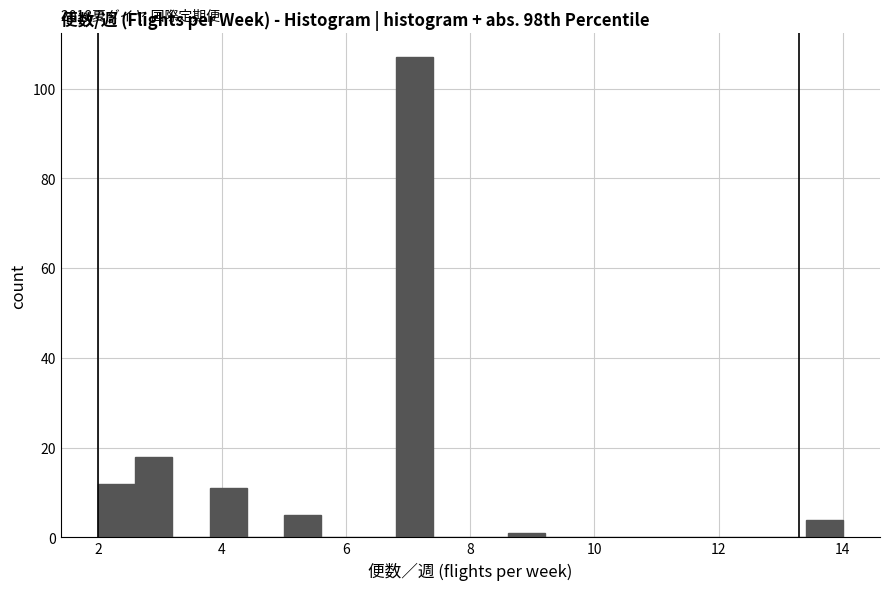

Around what value on the x-axis is the tallest bar? Give the approximate position of its centre, as read against the axis.

7.2